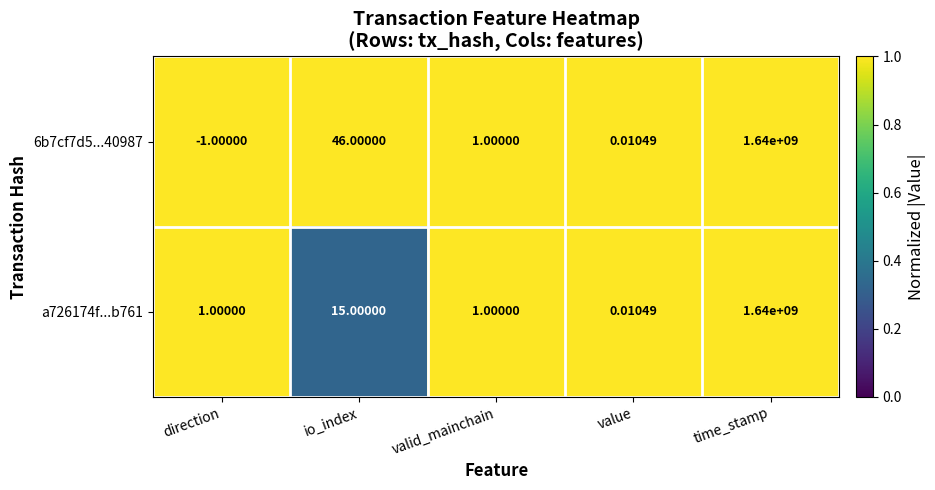

At which label is a726174f...b761 closest to 820000000?

io_index